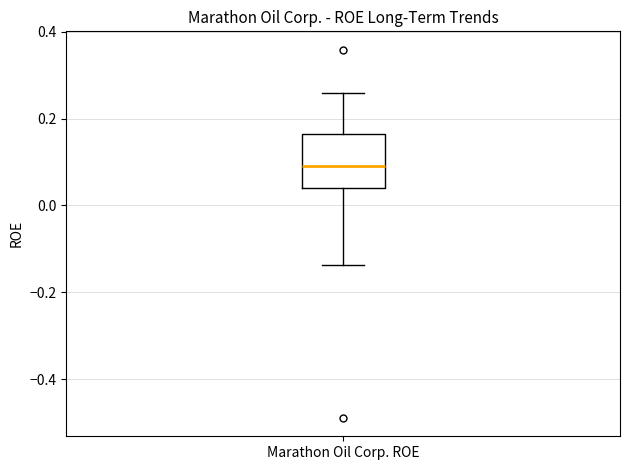

Where does the upper whisker of the box for Marathon Oil Corp. ROE end on the y-axis? The values are not printed on the chart, so give them approximately, as read against the axis.

0.26